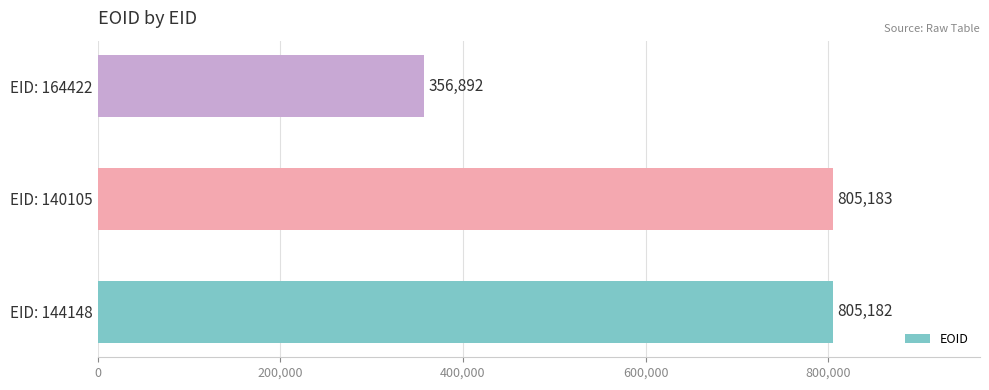

How many data points does each series have?

3